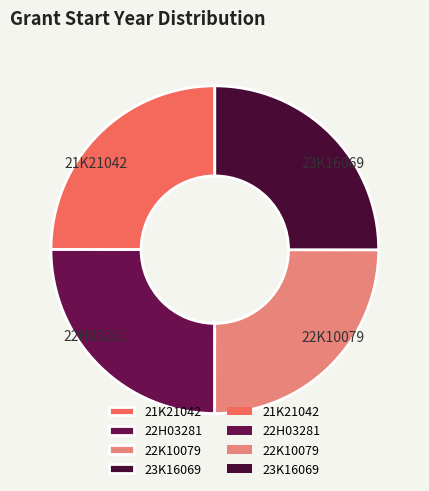

Does 21K21042 account for over 50% of the chart?

No